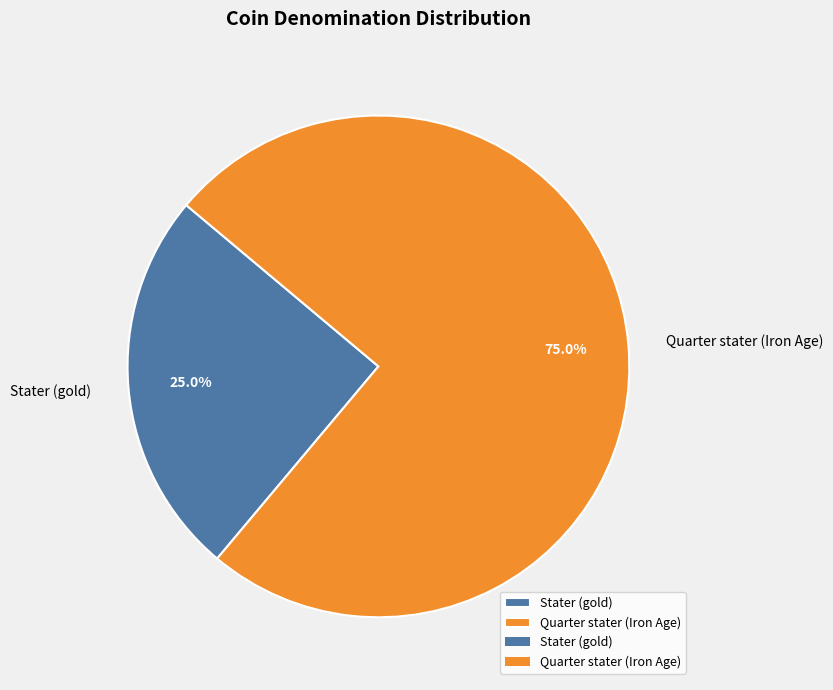

To the nearest percent, what is the difference between the Quarter stater (Iron Age) and Stater (gold) slice percentages?

50%